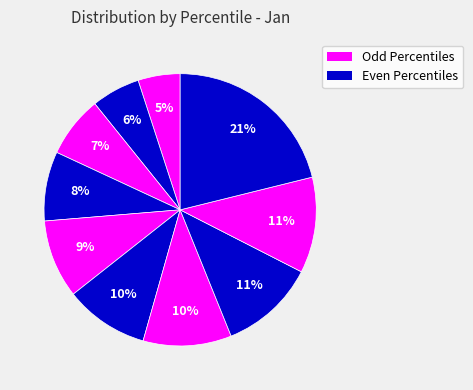

How many segments does this pie chart have?

10